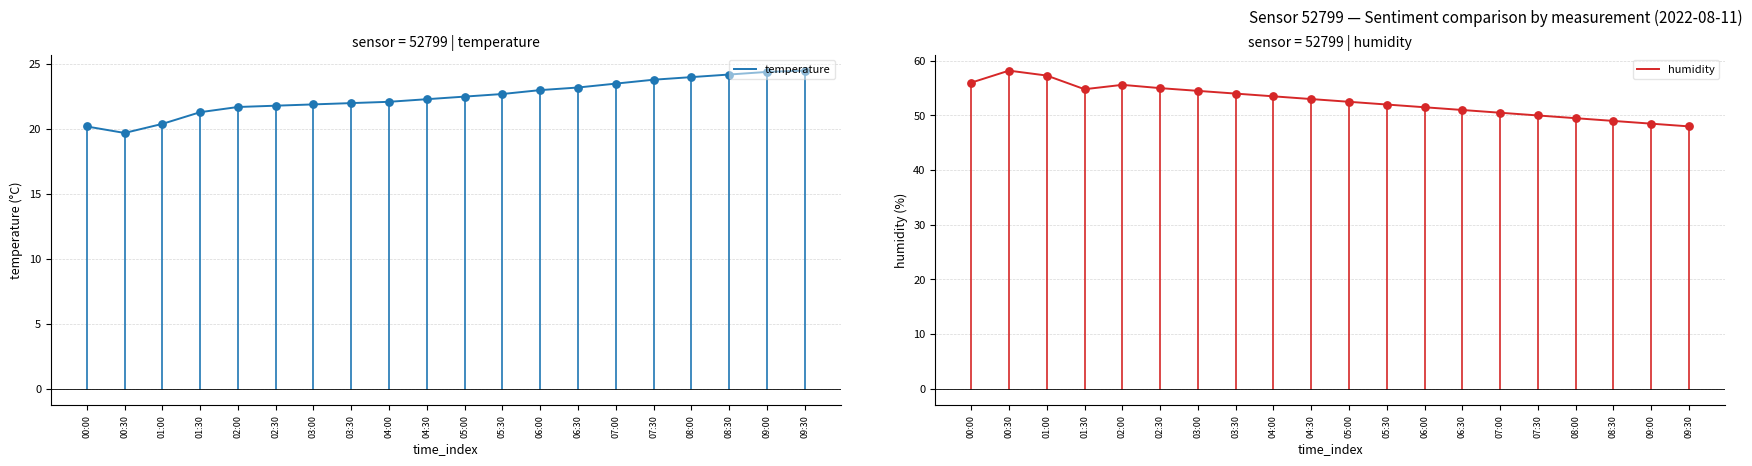

At which category is the sum across all series the highest?

00:30